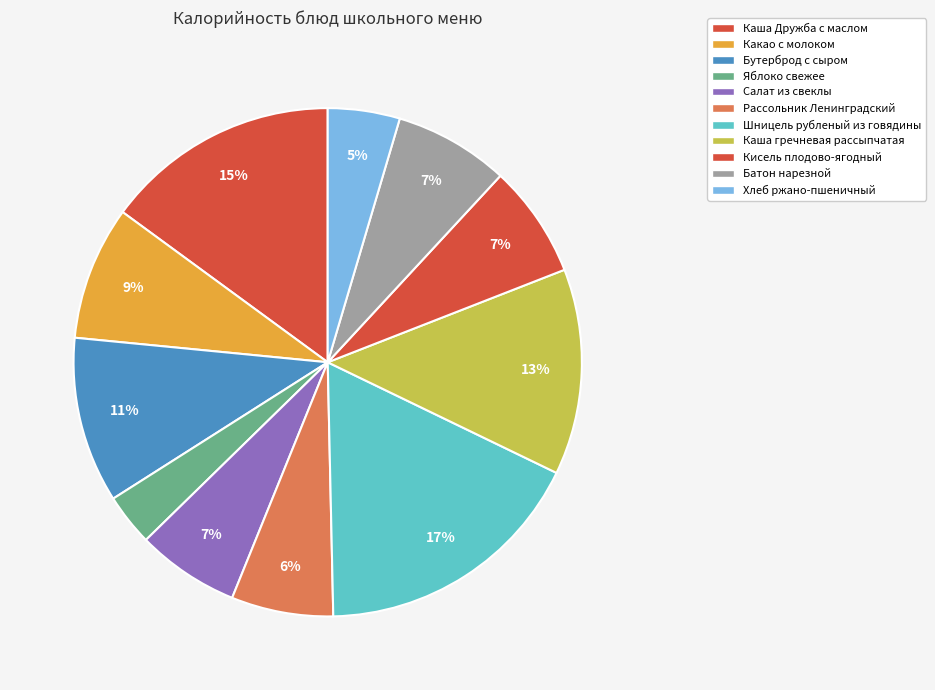

What is the smallest slice in the pie chart?

Яблоко свежее